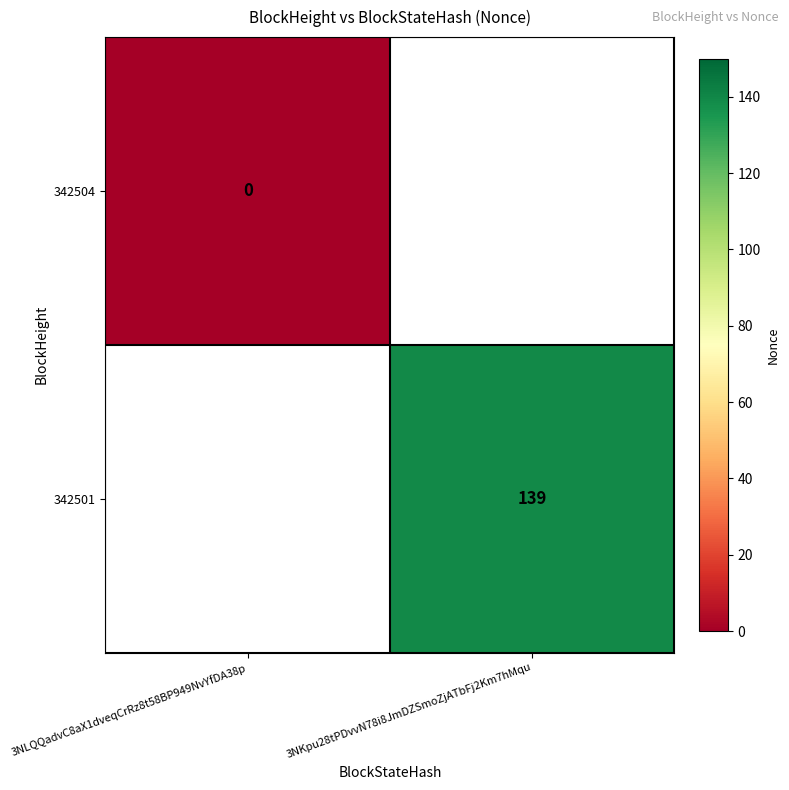

True or false: 342501 has a value of 139 at 3NKpu28tPDvvN78i8JmDZSmoZjATbFj2Km7hMqu.

True